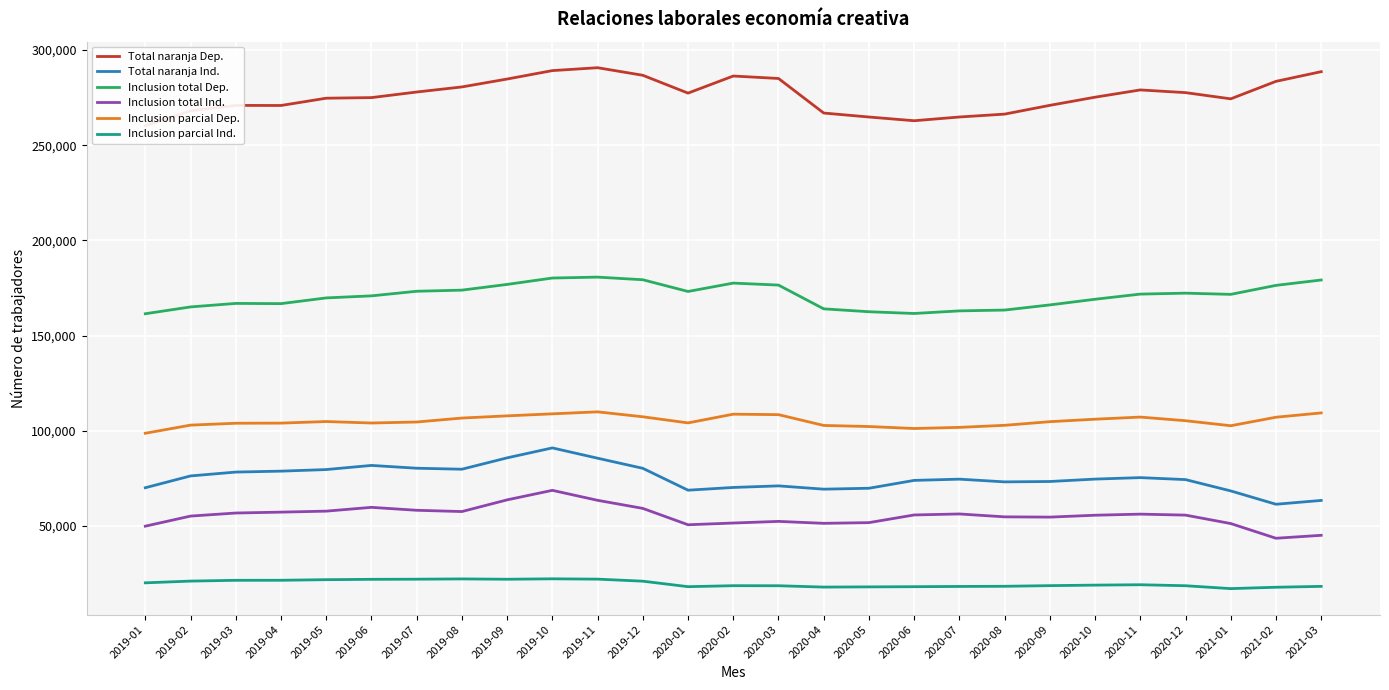

Is it true that Total naranja Ind. equals 69850.2 at 2020-05?

True